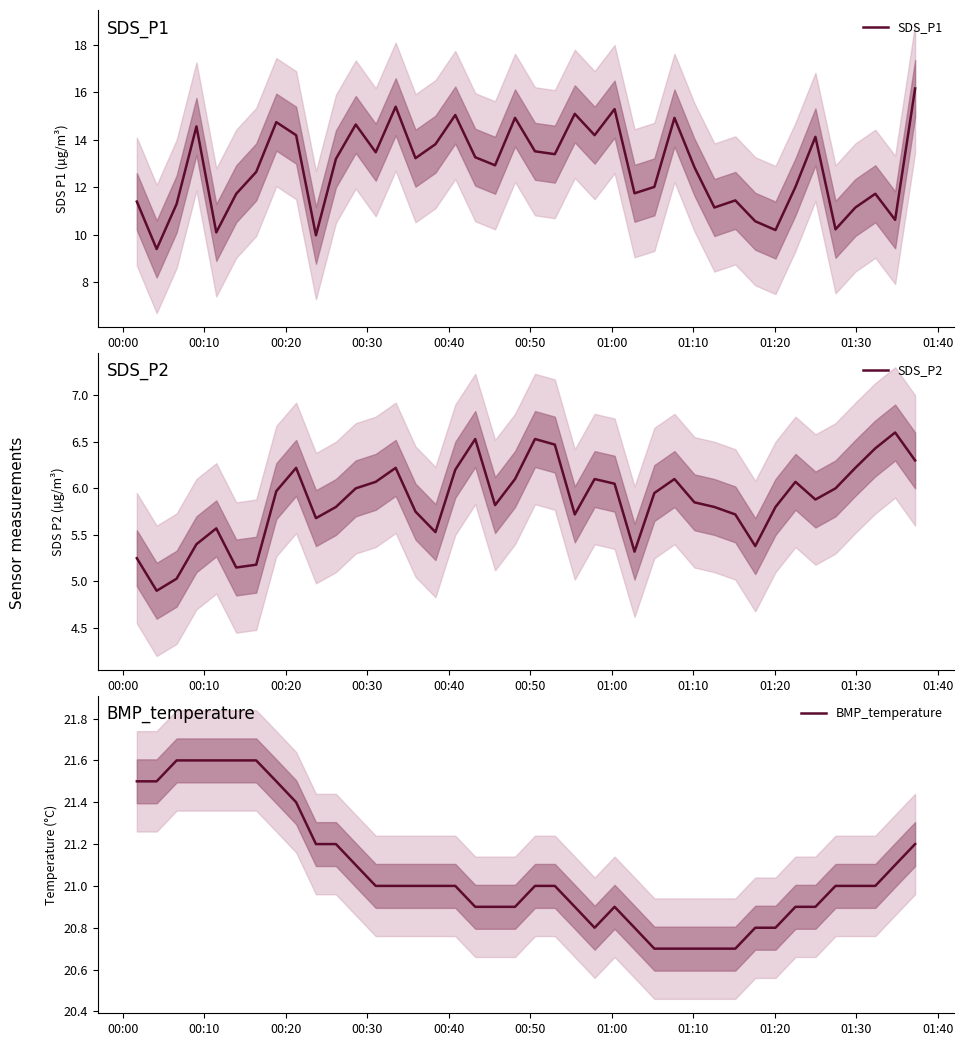

What is the highest value of the SDS_P1 series?

16.2